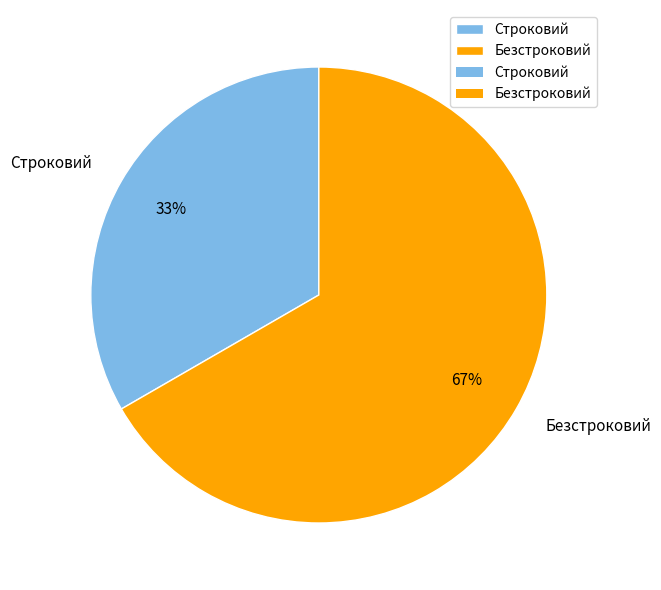

What percentage is the Строковий slice, to the nearest percent?

33%